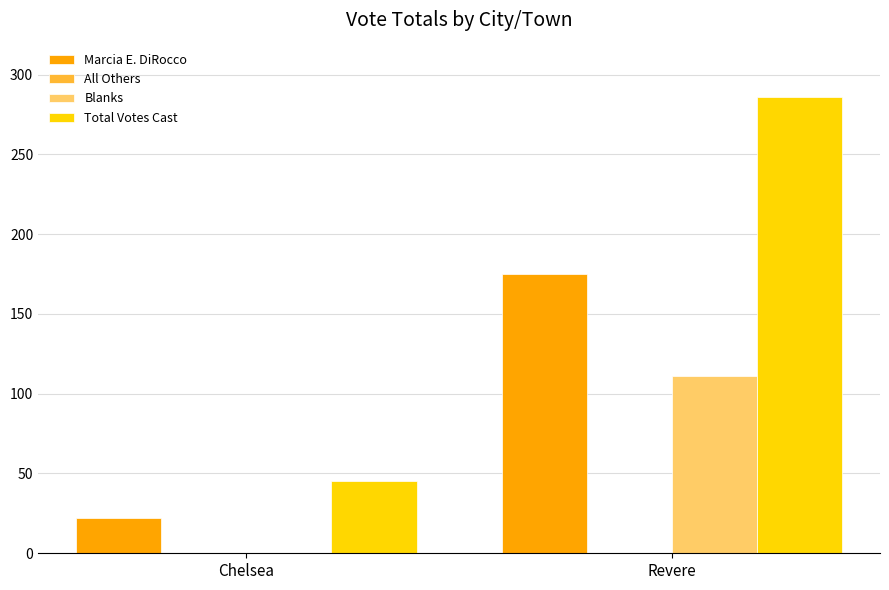

Reading left to right, extract all data points from this chart.

Marcia E. DiRocco: Chelsea=22	Revere=175
Blanks: Chelsea=0	Revere=111
Total Votes Cast: Chelsea=45	Revere=286